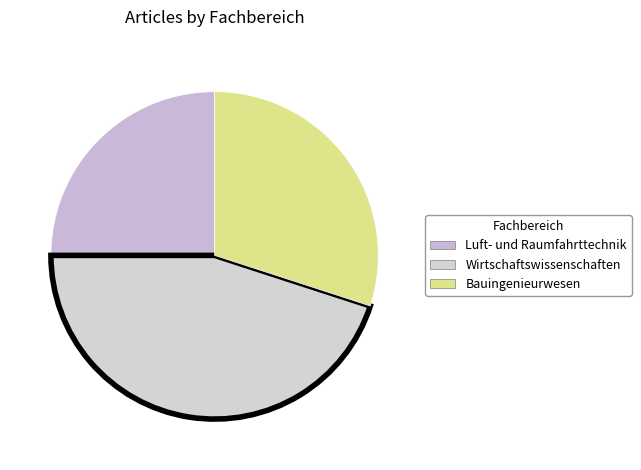

Is there a majority slice in this chart?

No